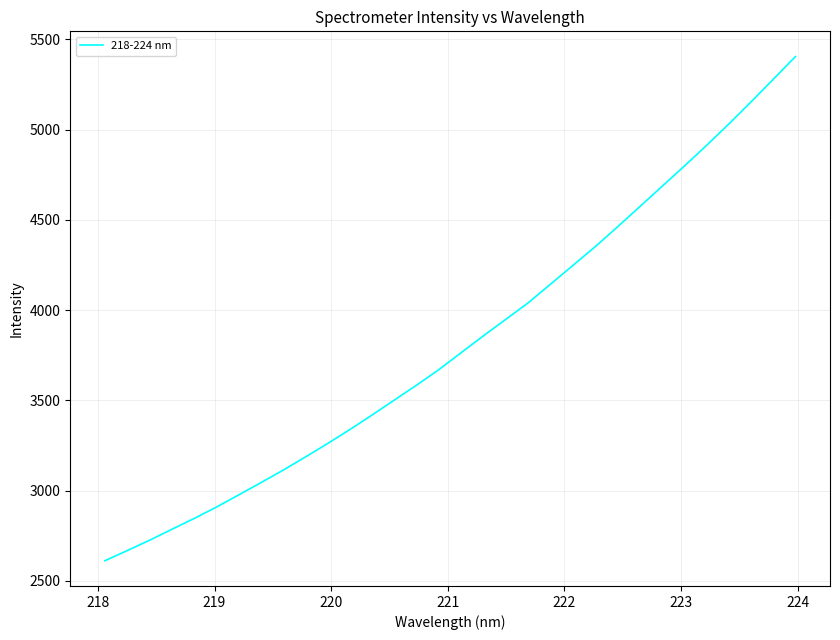

How many lines are shown in the chart?

1